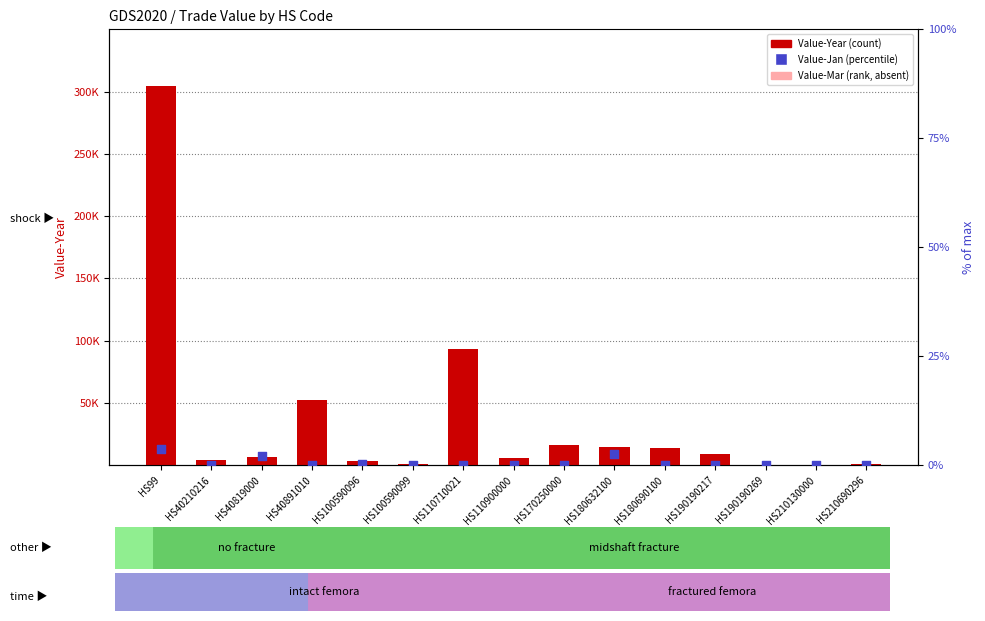

At which category is the sum across all series the highest?

HS99